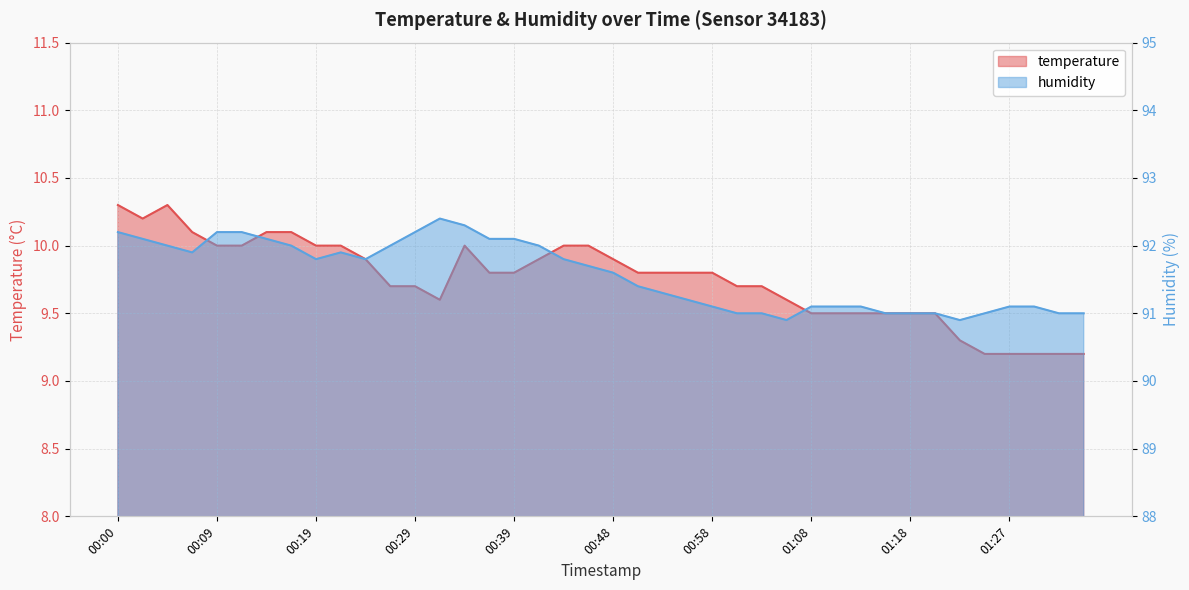

What is the sum of all temperature values?

389.9